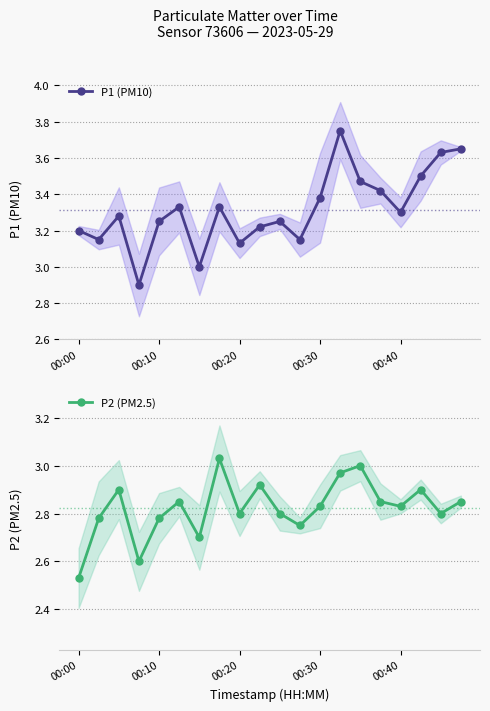

The P2 (PM2.5) series shows 1.5 at 00:00. True or false?

False